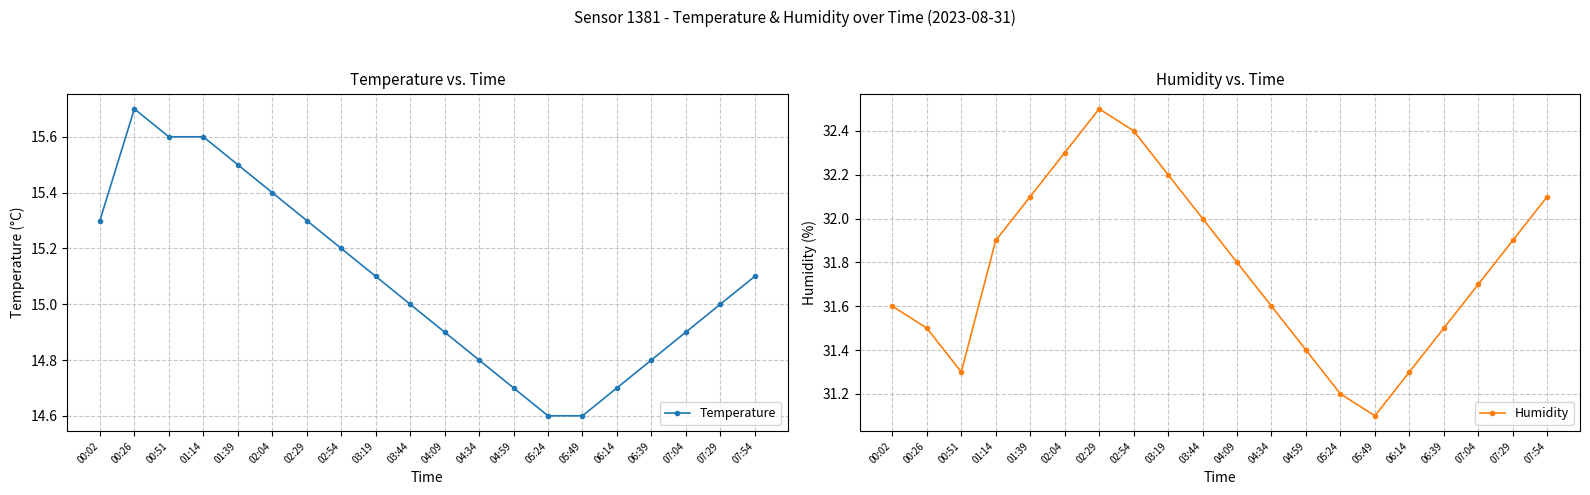

At which label is Humidity closest to 31?

05:49